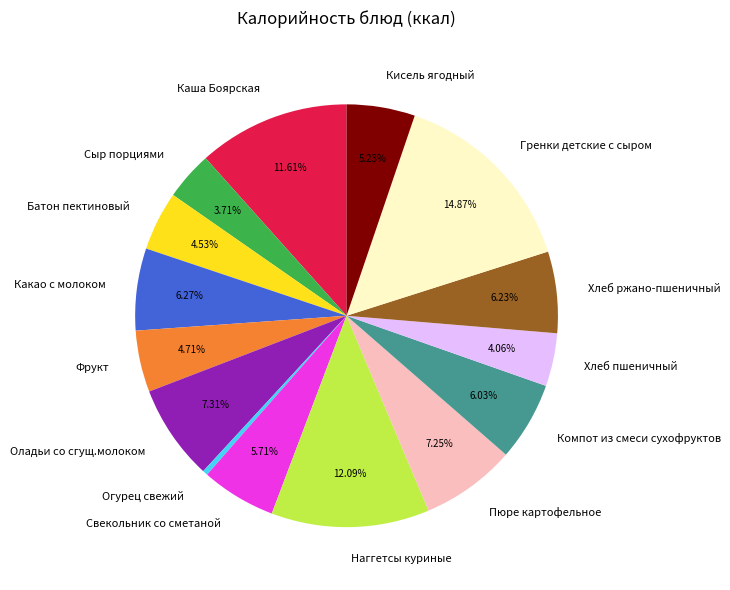

How many segments does this pie chart have?

15